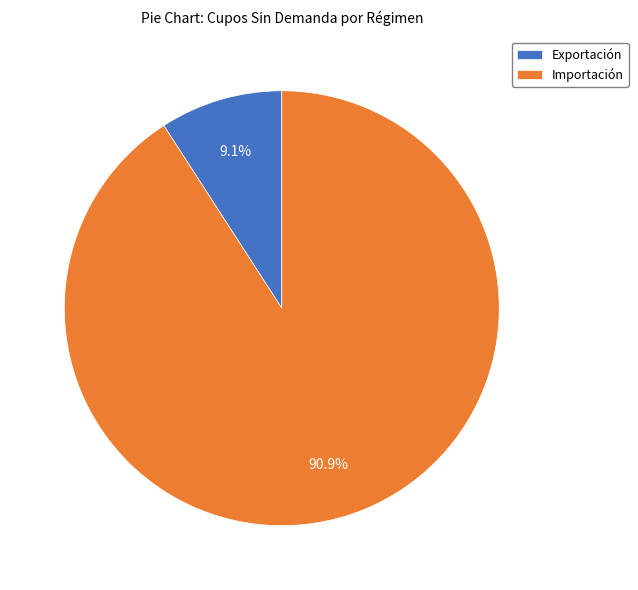

Between Exportación and Importación, which is larger?

Importación